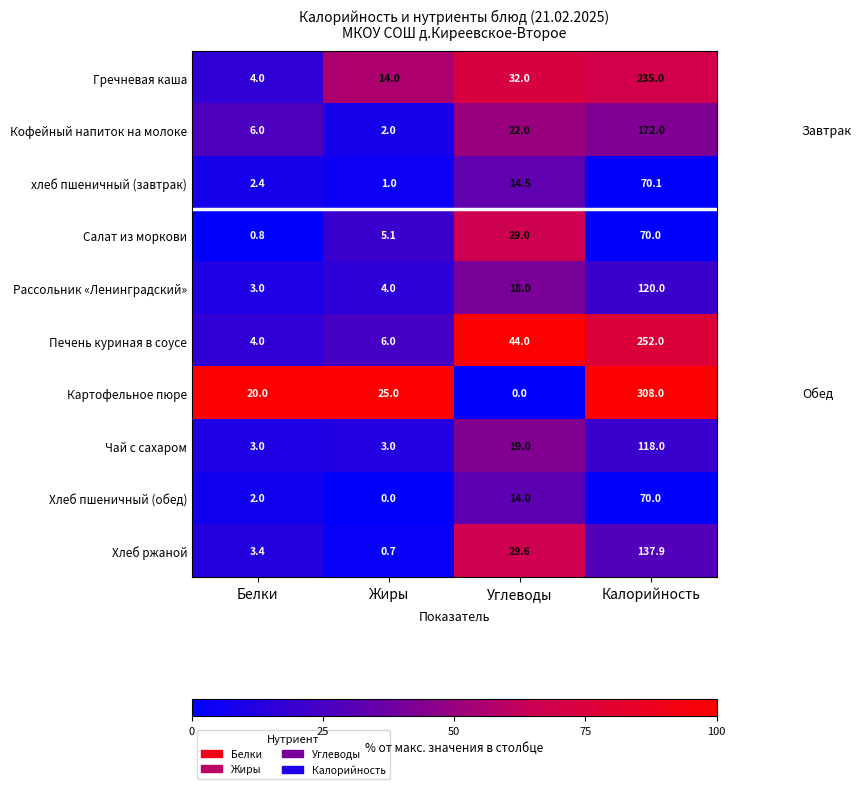

What is the difference between the highest and lowest values at Белки?

19.2